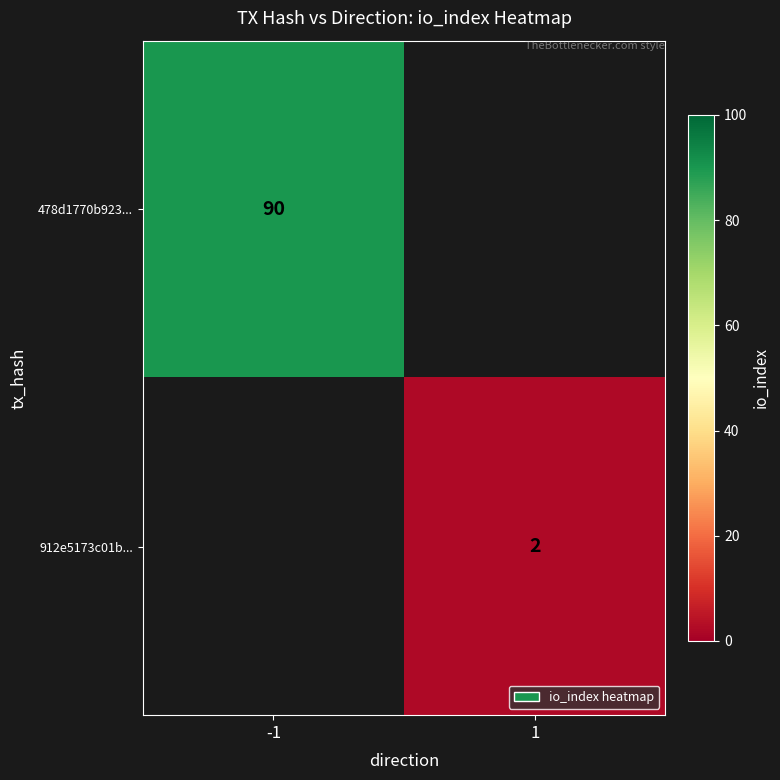

Is it true that 912e5173c01b... equals 3 at 1?

False